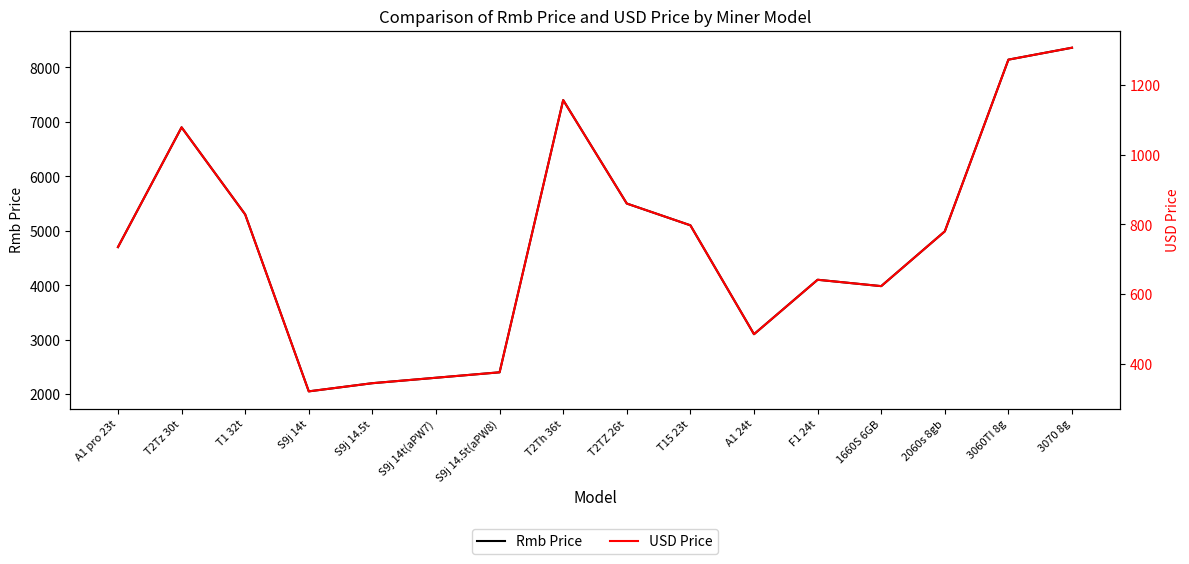

True or false: USD Price has a value of 1918.0 at T2Tz 30t.

False